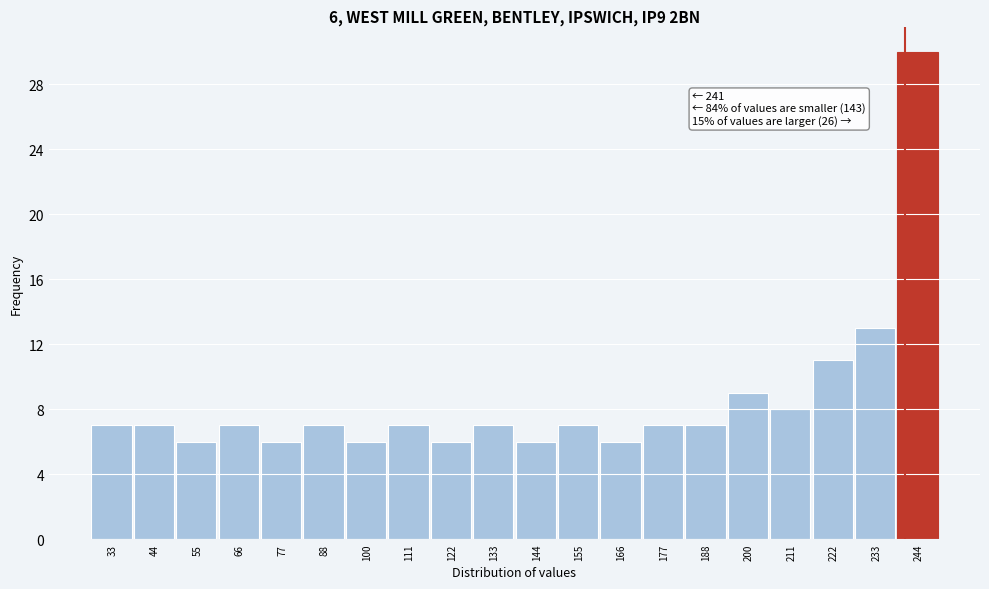

Over which range of the x-axis is the bar tallest?

238 to 250